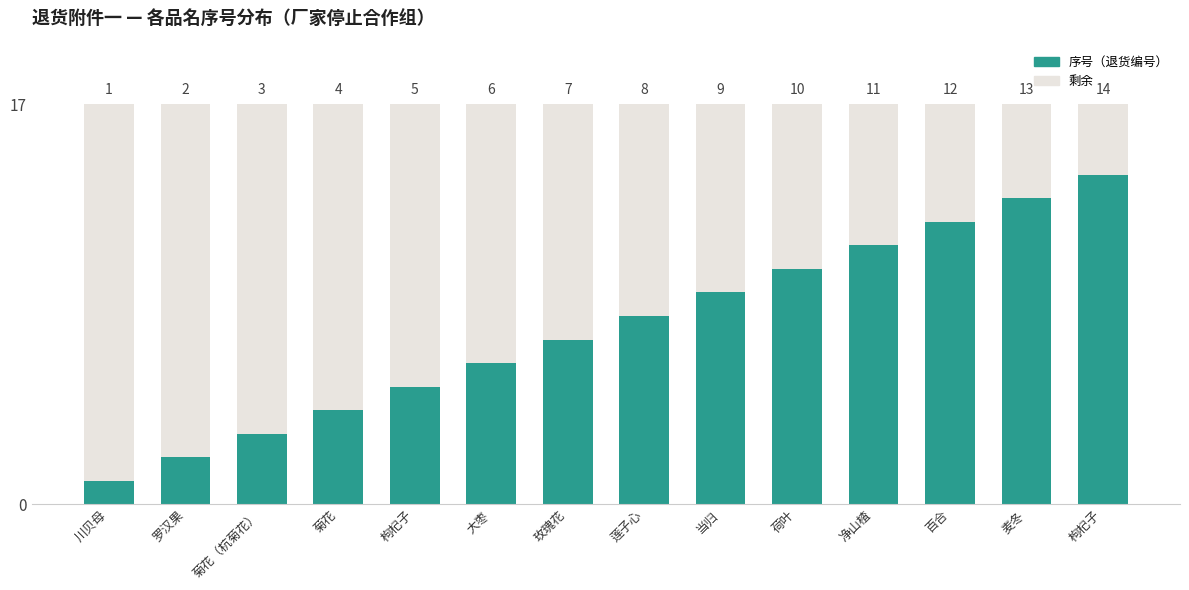

Is it true that 剩余 equals 18 at 大枣?

False